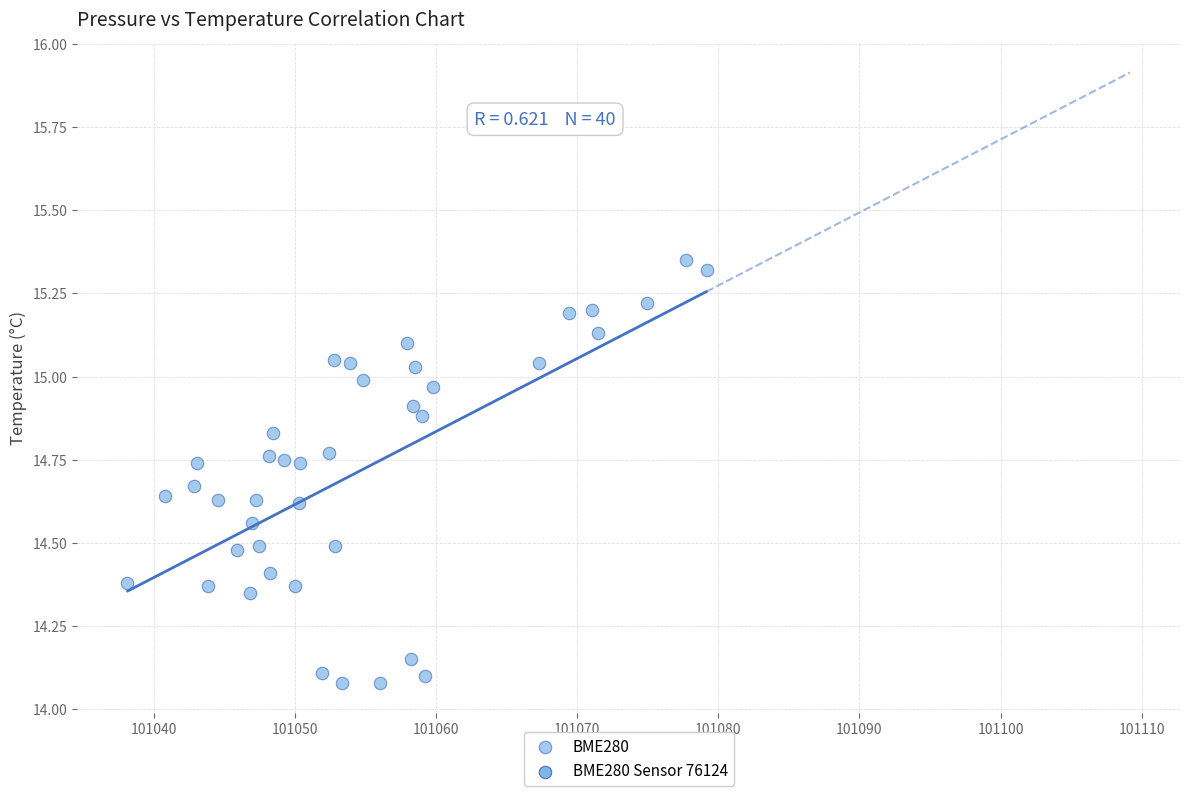

What is the range of X values (max minus min)?

41.0